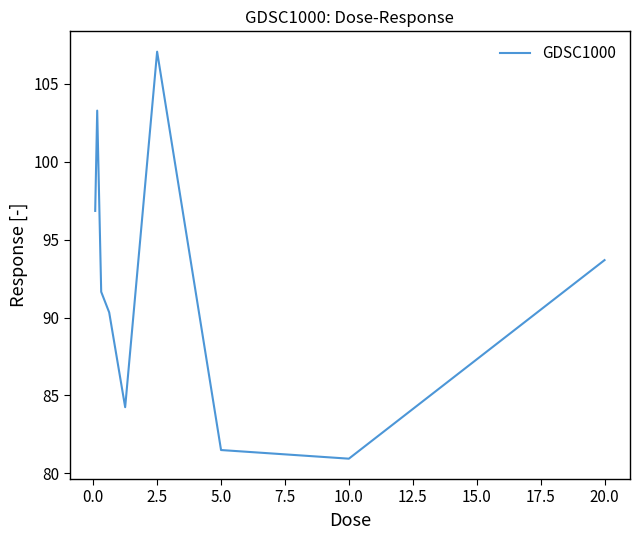

What is the difference between the maximum and minimum values?

26.1